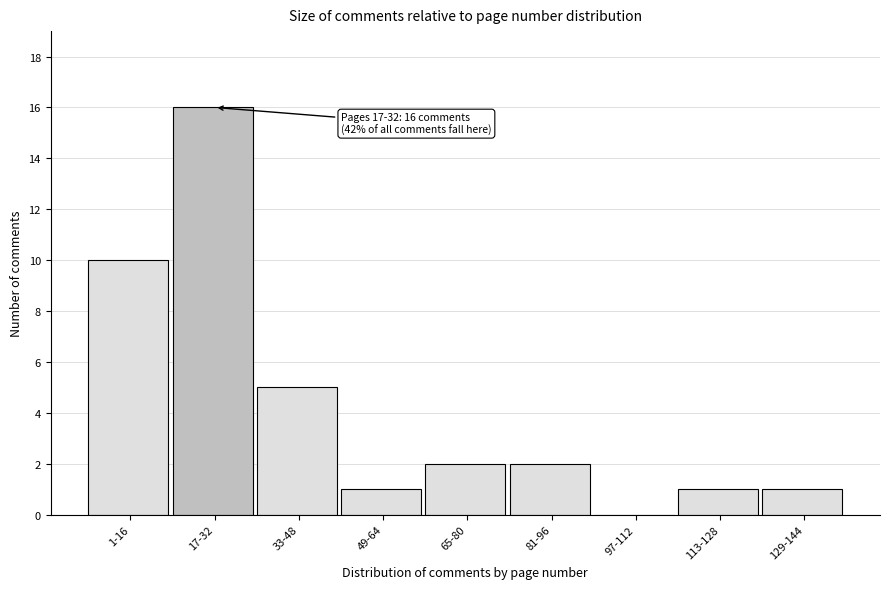

Reading left to right, extract all data points from this chart.

1-16=10	17-32=16	33-48=5	49-64=1	65-80=2	81-96=2	97-112=0	113-128=1	129-144=1